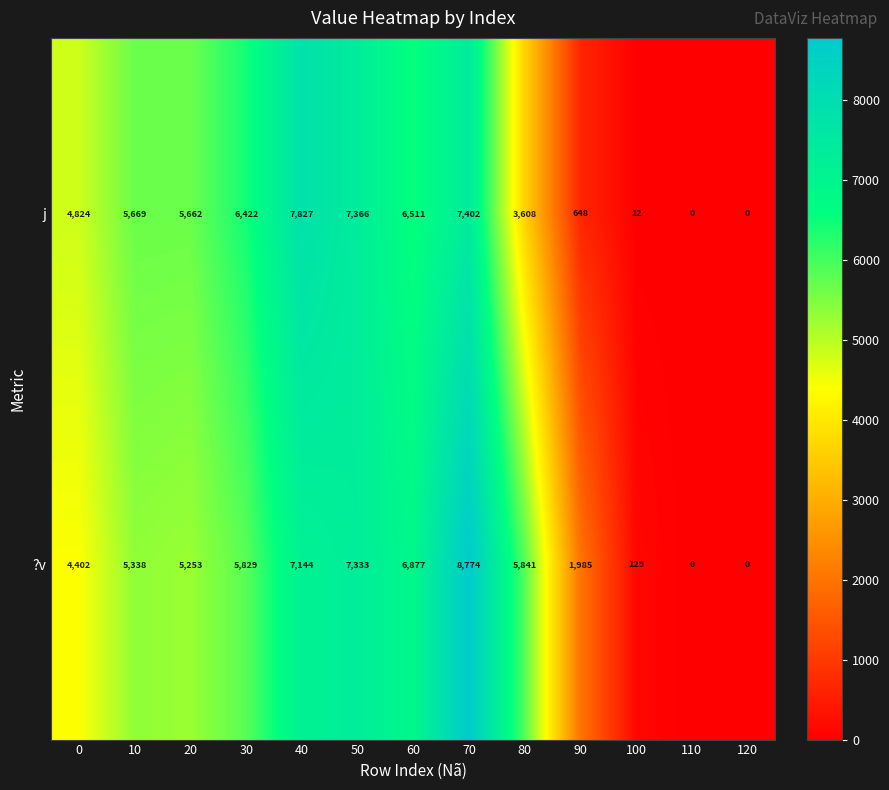

Rank the series at 100 from lowest to highest value.

j, ?v